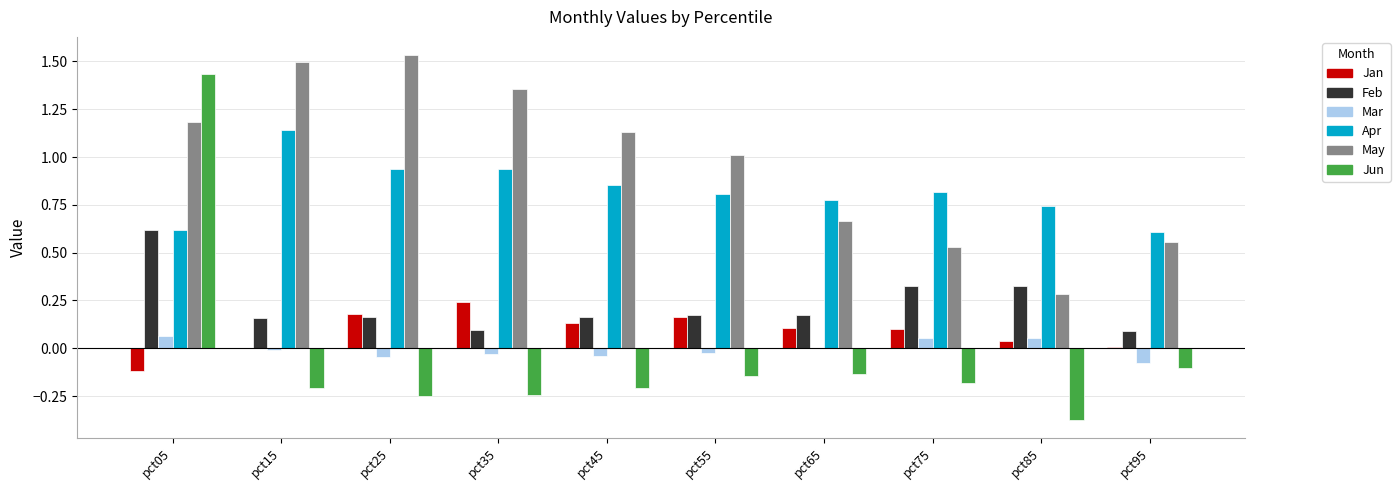

At which category is the sum across all series the highest?

pct05